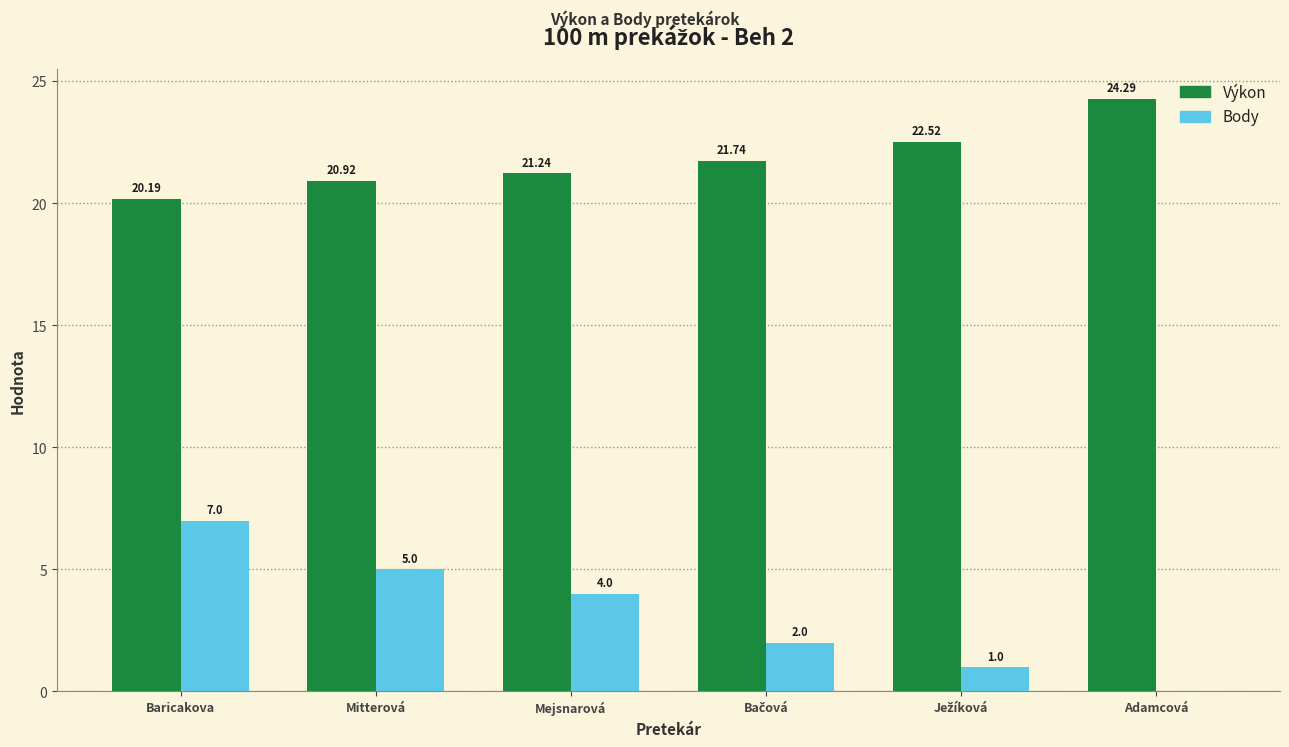

What is the approximate value of Body at Baricakova?

7.0